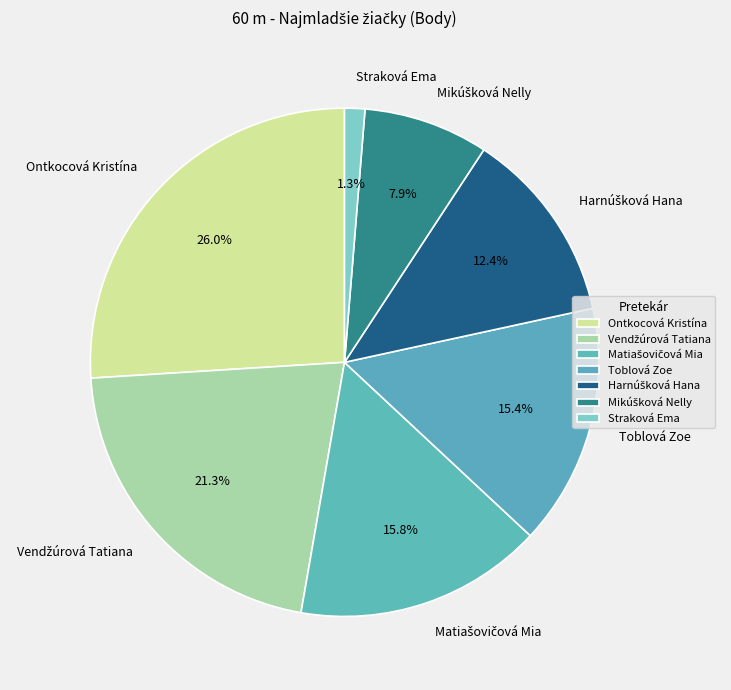

Is there a majority slice in this chart?

No